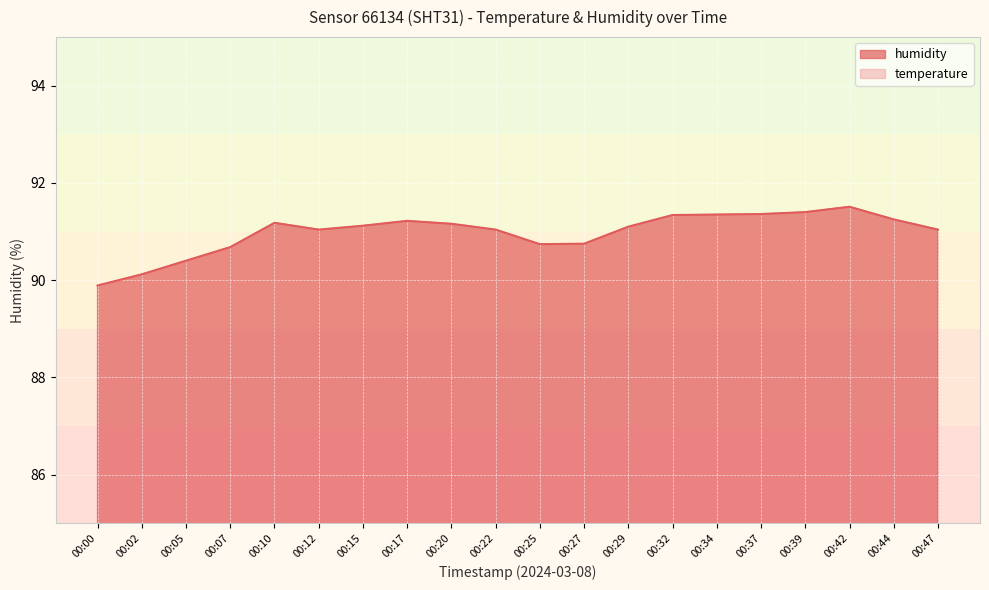

What is the smallest value displayed?

64.0